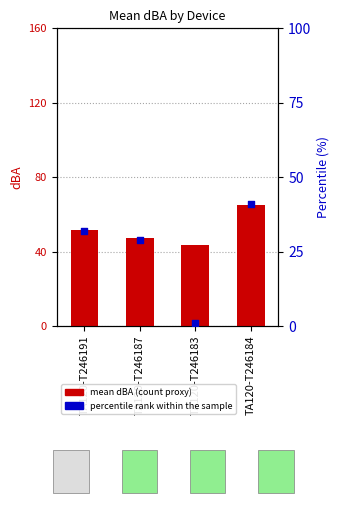

Is the value of mean dBA at TA120-T246184 greater than the value of percentile rank within the sample at TA120-T246187?

Yes